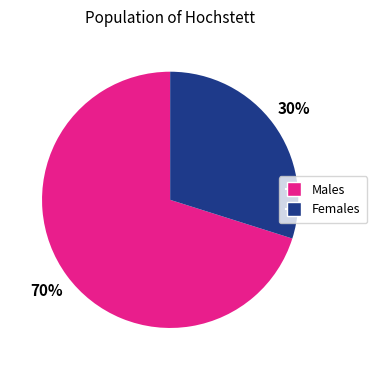

To the nearest percent, what is the average slice percentage?

50%